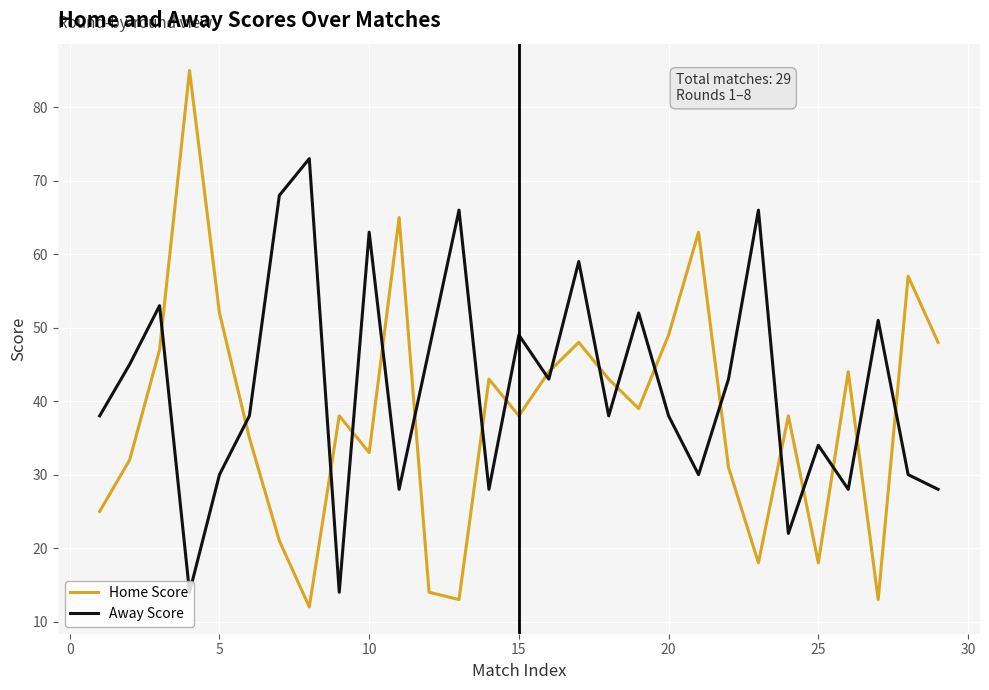

Rank the series by their average value, from highest to lowest.

Away Score, Home Score